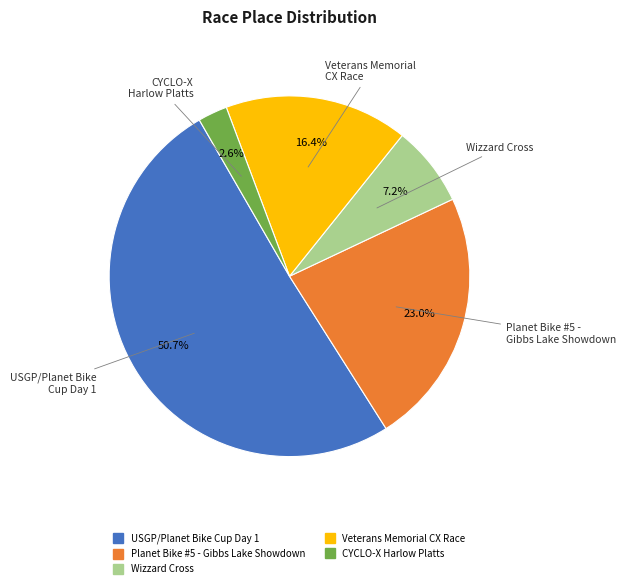

What is the largest slice in the pie chart?

USGP/Planet Bike Cup Day 1